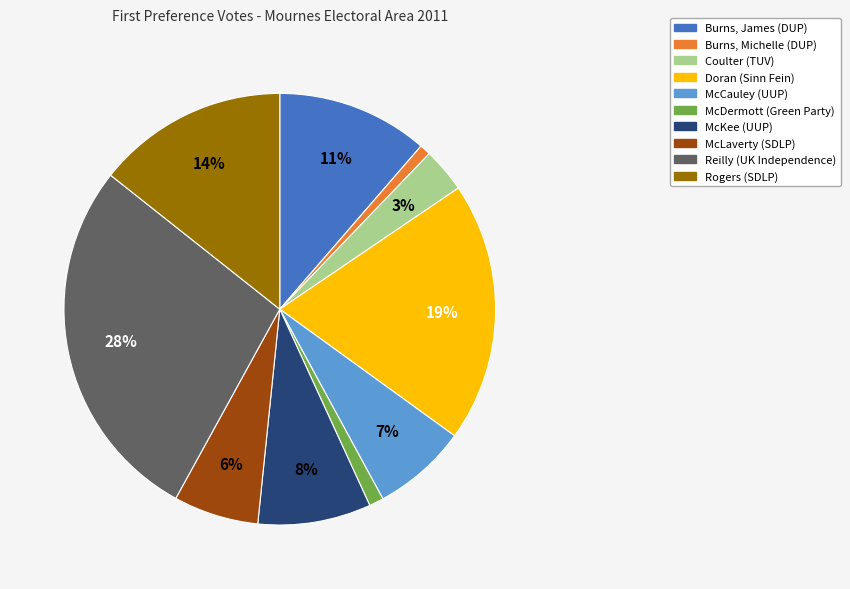

To the nearest percent, what is the difference between the McDermott (Green Party) and Rogers (SDLP) slice percentages?

13%